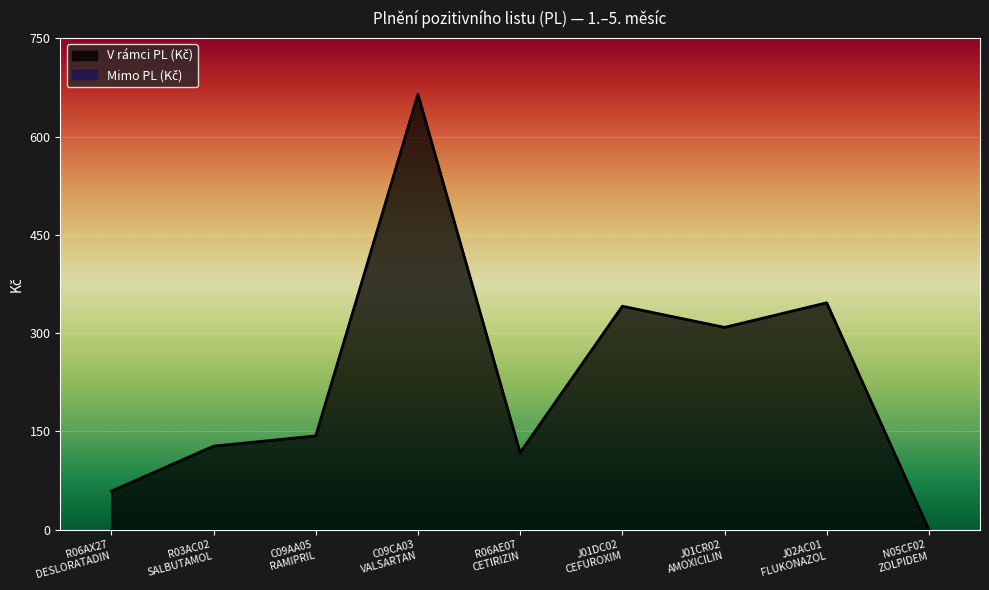

Reading left to right, extract all data points from this chart.

58.8	127.5	143.1	664.4	117.5	341.0	308.7	346.2	0.0